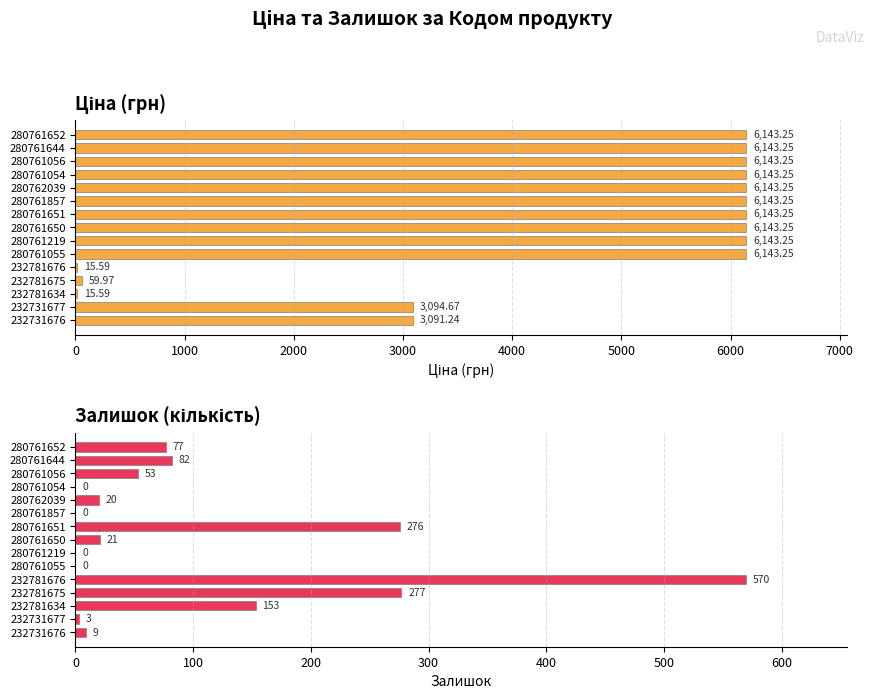

How many groups of bars are there?

15